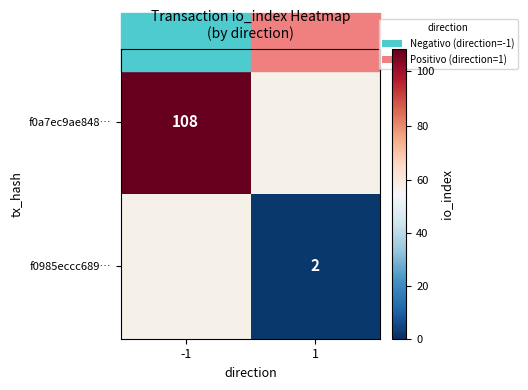

Between 1 and -1, which is larger?

-1